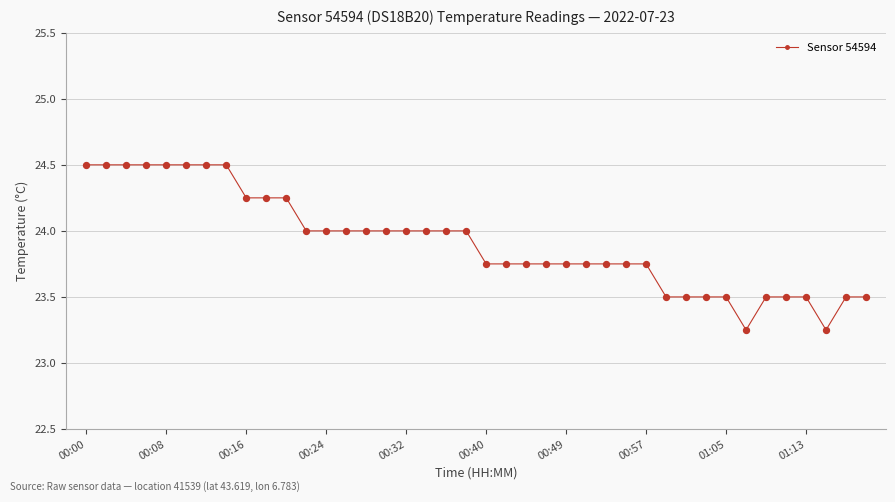

What is the greatest value displayed?

24.5